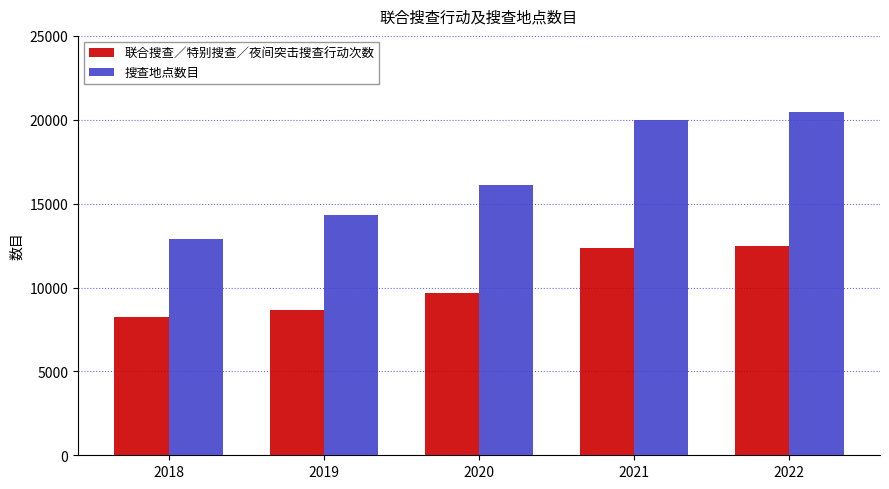

Reading left to right, what are all the values shown in this chart?

联合搜查／特别搜查／夜间突击搜查行动次数: 8230	8686	9662	12339	12485
搜查地点数目: 12885	14300	16094	19991	20464